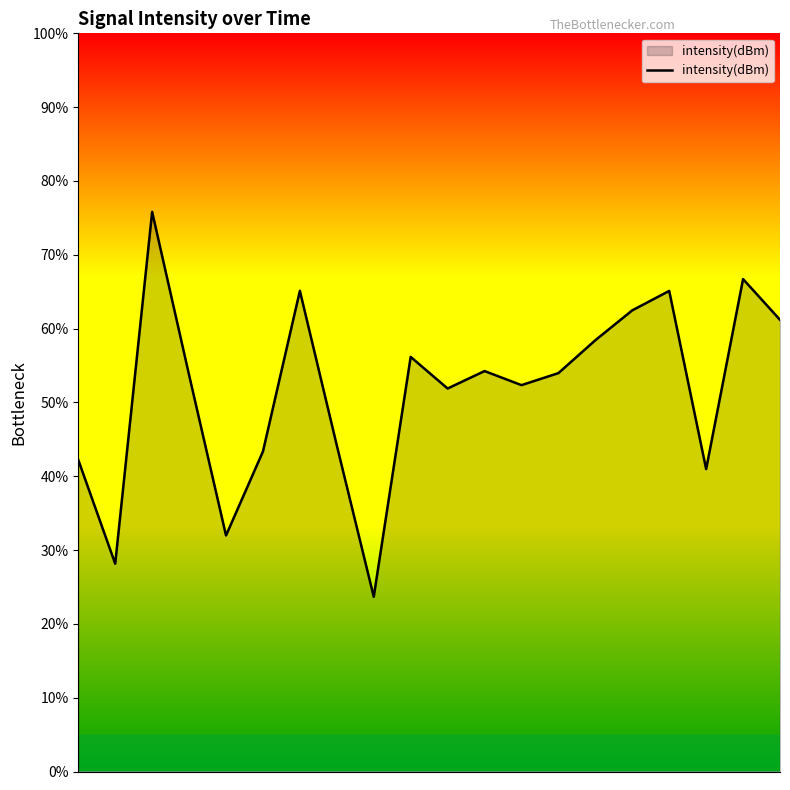

What is the minimum value shown in the chart?

23.7